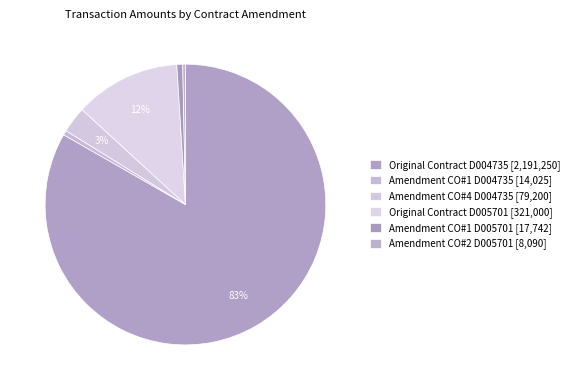

True or false: Amendment CO#4 D004735 accounts for 3% of the total.

True